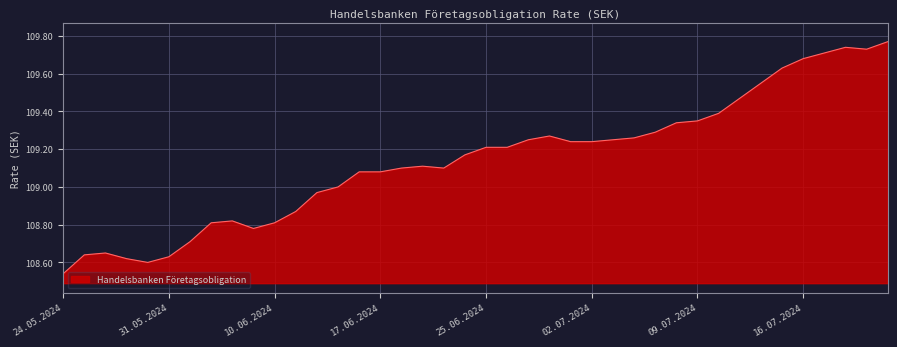

Is it true that the value at 17.06.2024 is 147.8?

False